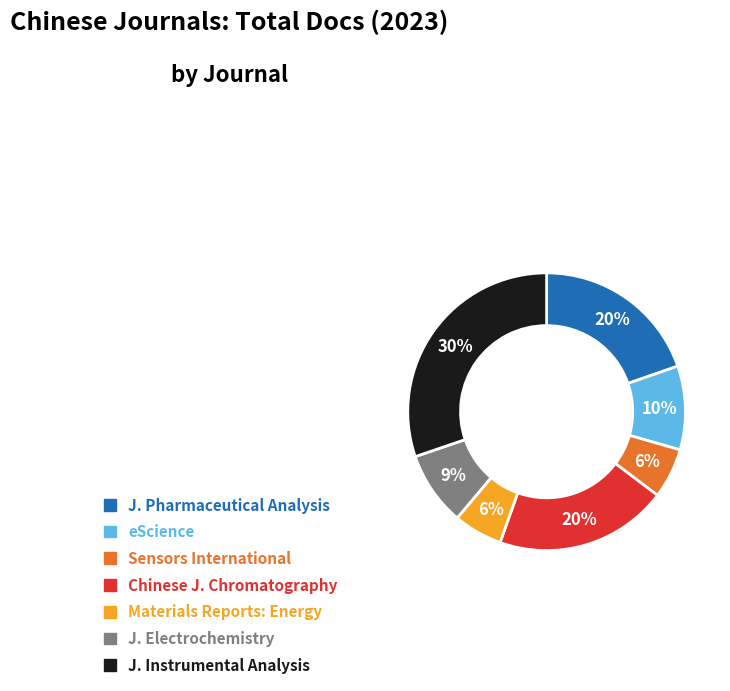

Is there a majority slice in this chart?

No